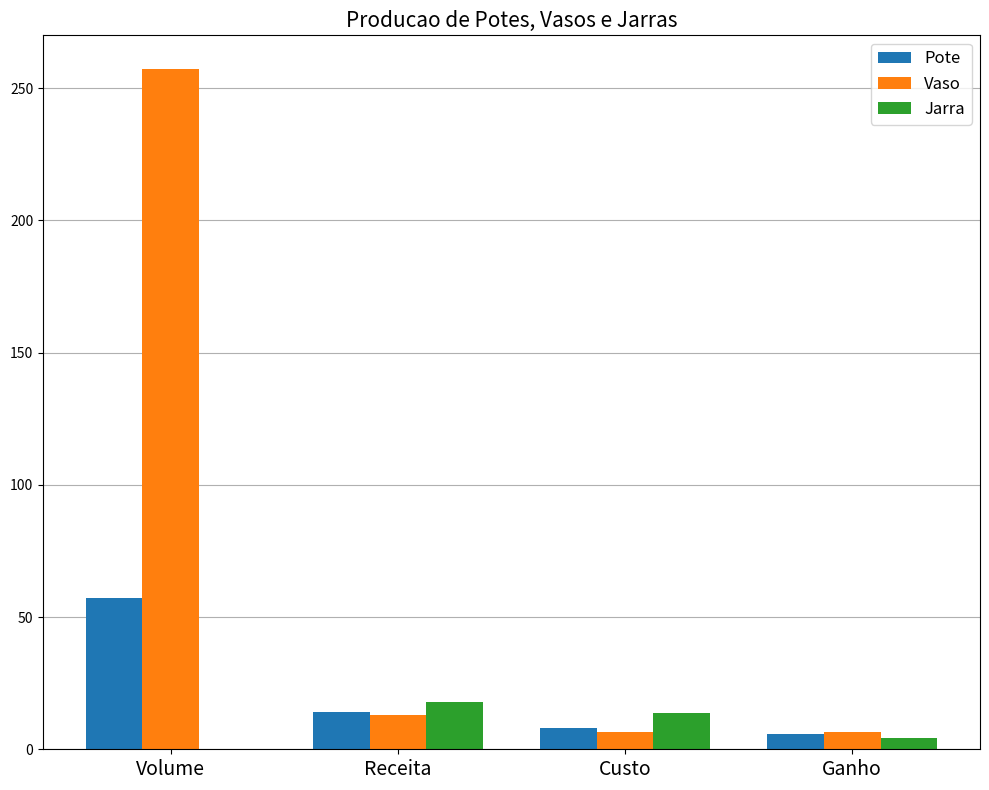

How many groups of bars are there?

4